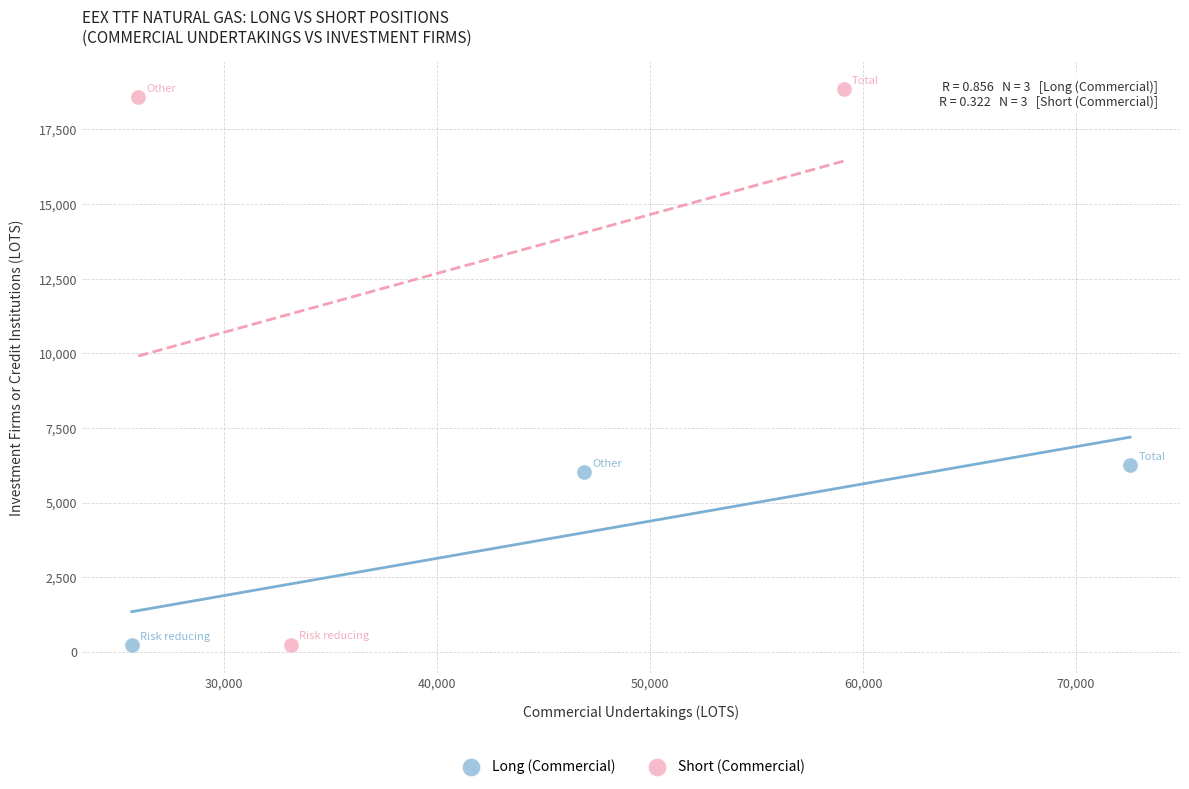

Which series has the largest Y range (max minus min)?

Short (Commercial)